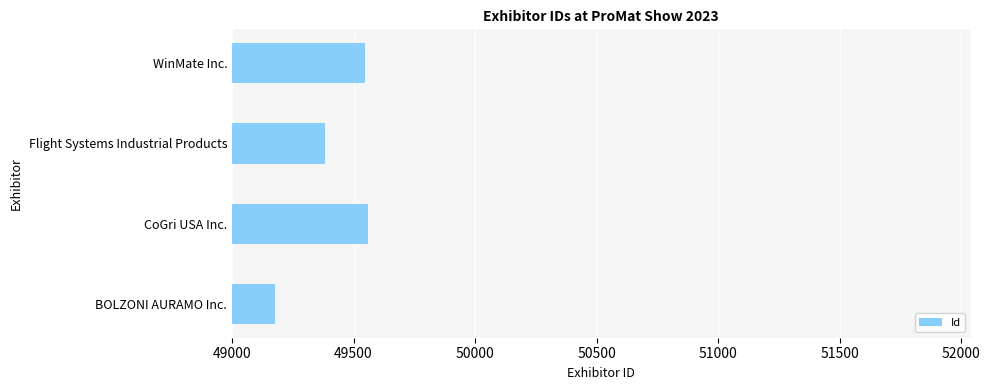

The chart shows a value of 64634 at Flight Systems Industrial Products. True or false?

False